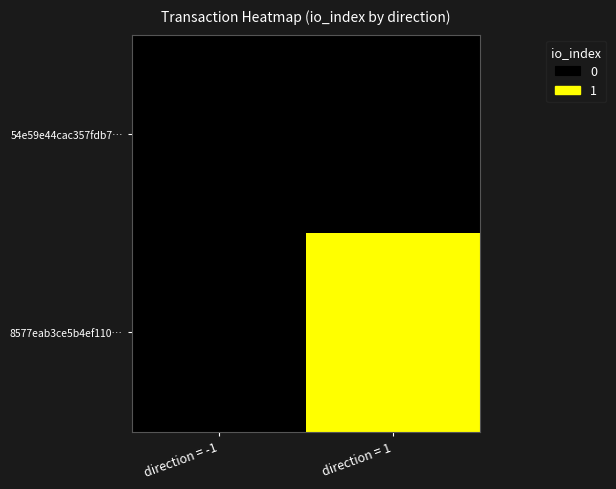

Reading left to right, list all the values displayed in this chart.

54e59e44cac357fdb7…: direction = -1=0	direction = 1=0
8577eab3ce5b4ef110…: direction = -1=0	direction = 1=1